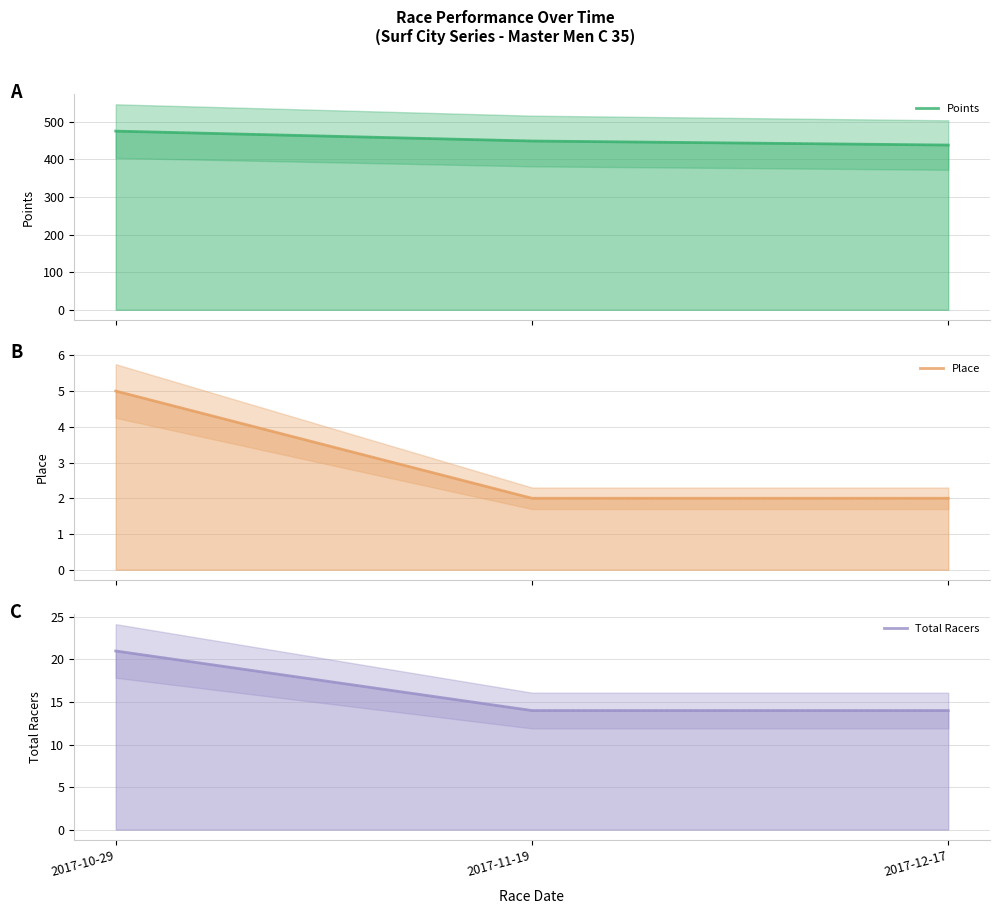

Read the Place value at 2017-11-19.

2.0